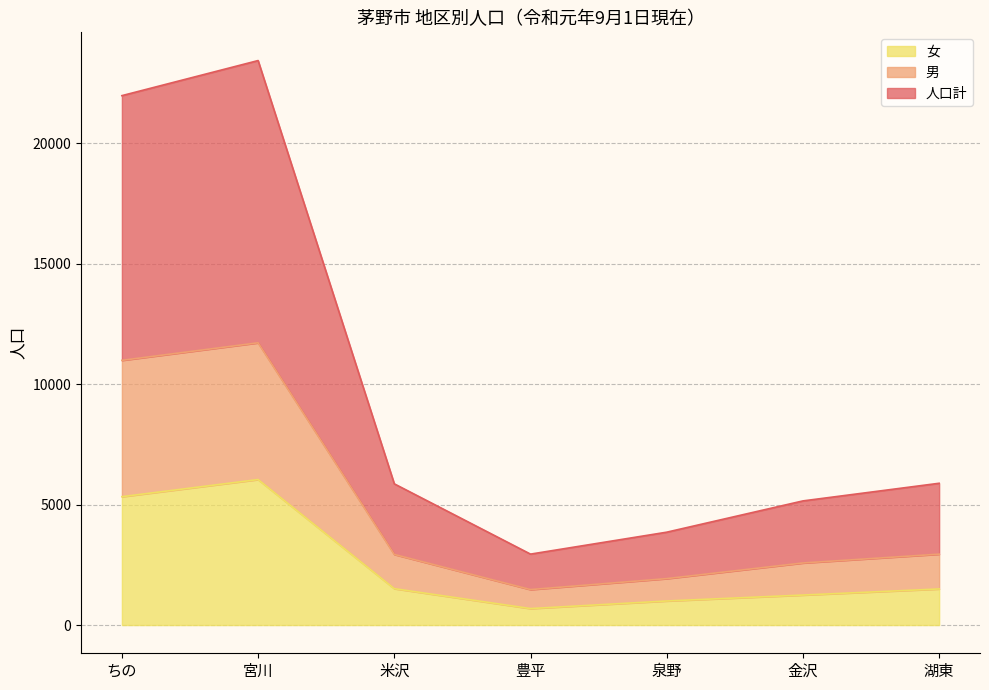

What is the difference between the 人口計 values at 金沢 and 豊平?

1104